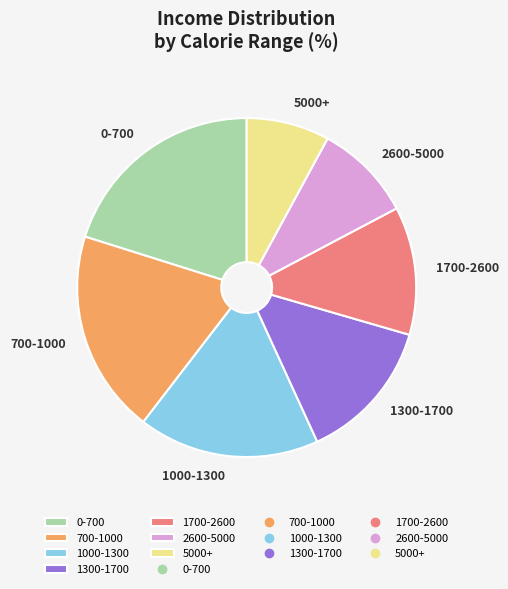

Which has a higher value, 0-700 or 2600-5000?

0-700